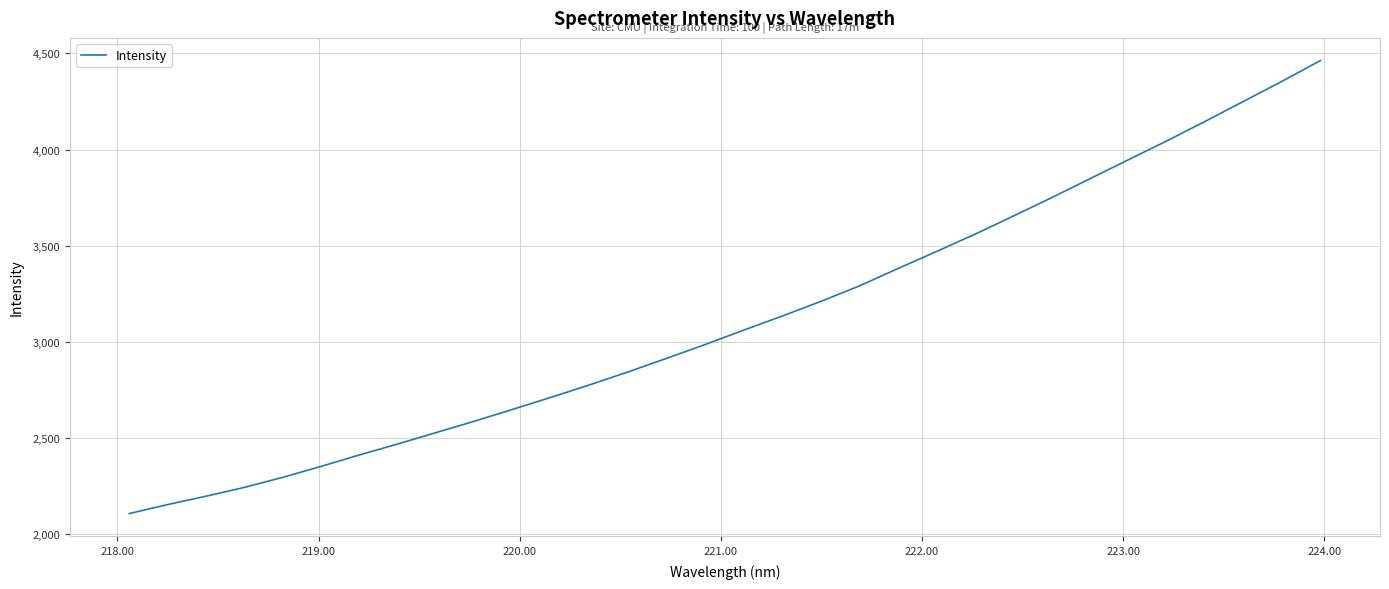

What is the greatest value displayed?

4463.0